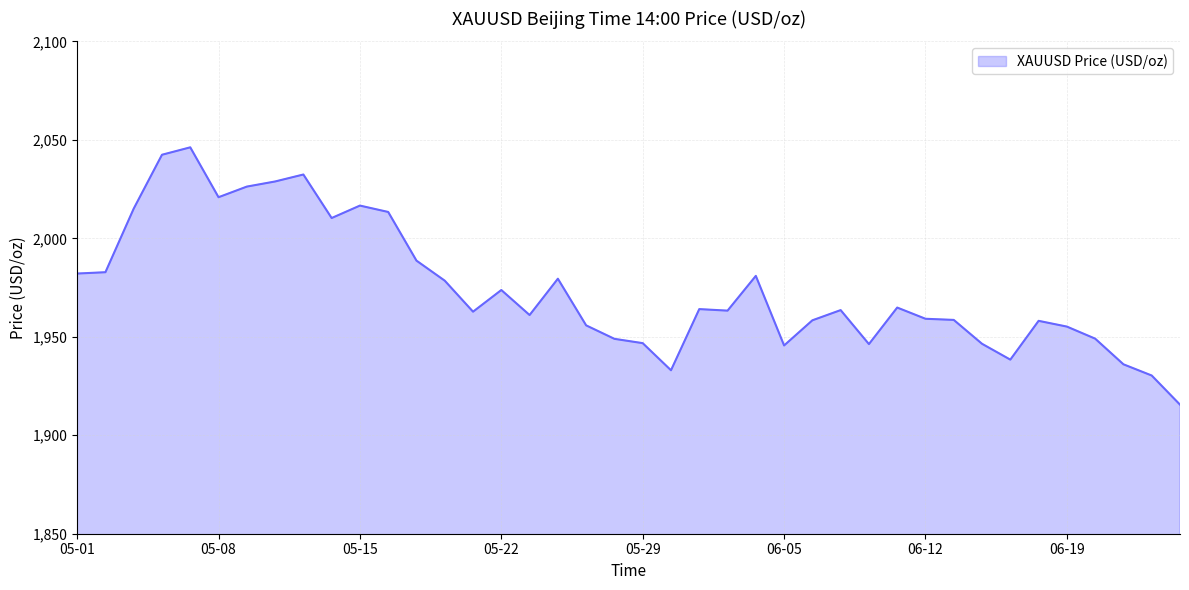

Does the chart have visible grid lines?

Yes